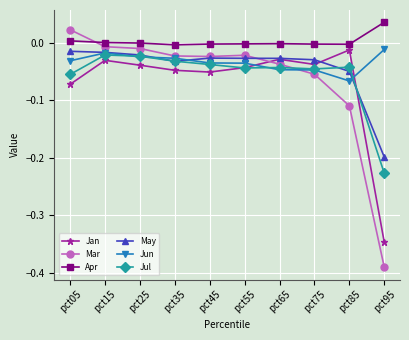

True or false: Apr and Jul cross at least once.

False